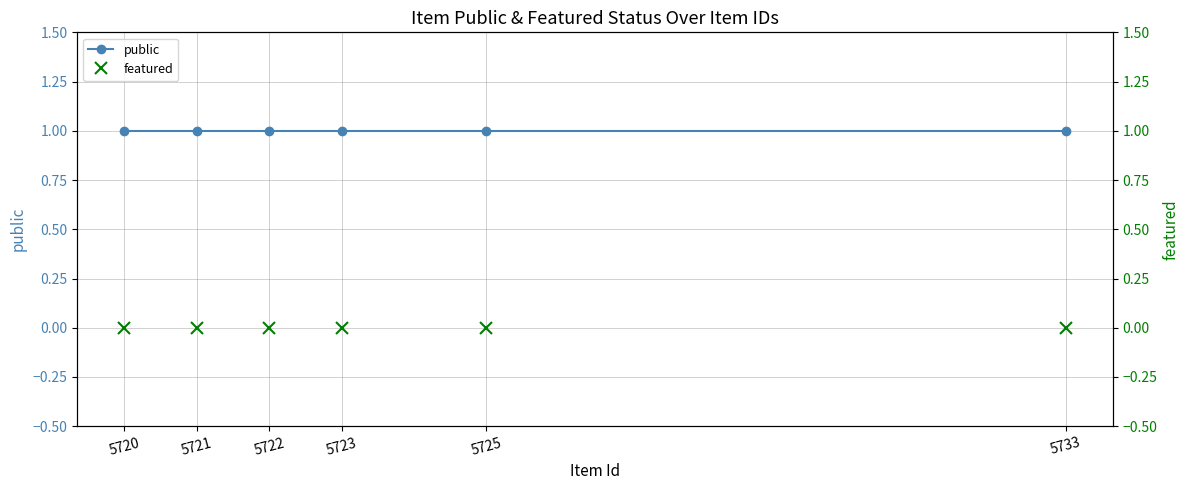

At 5720, list the series in order from smallest to largest.

featured, public